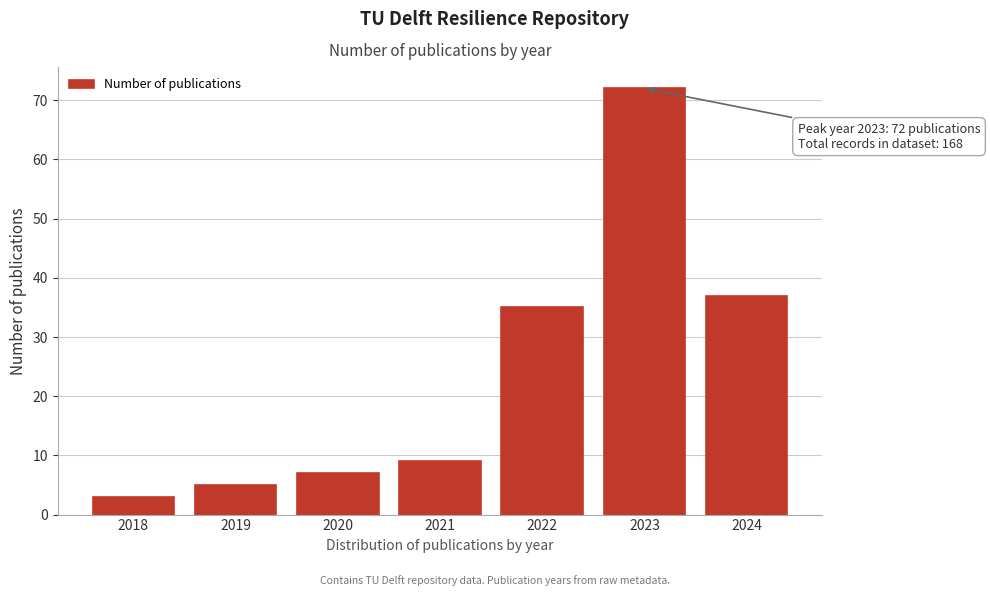

Reading right to left, list all the values displayed in this chart.

37	72	35	9	7	5	3